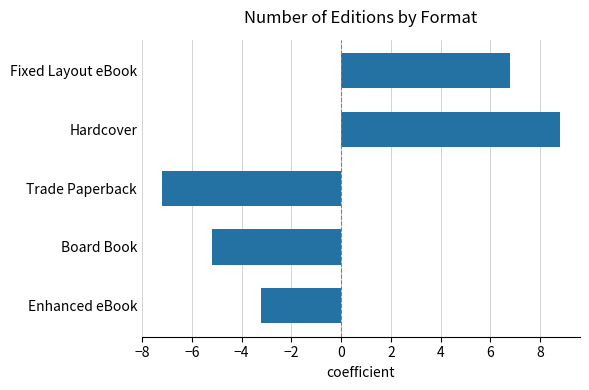

What is the label of the 1st bar from the top?

Fixed Layout eBook